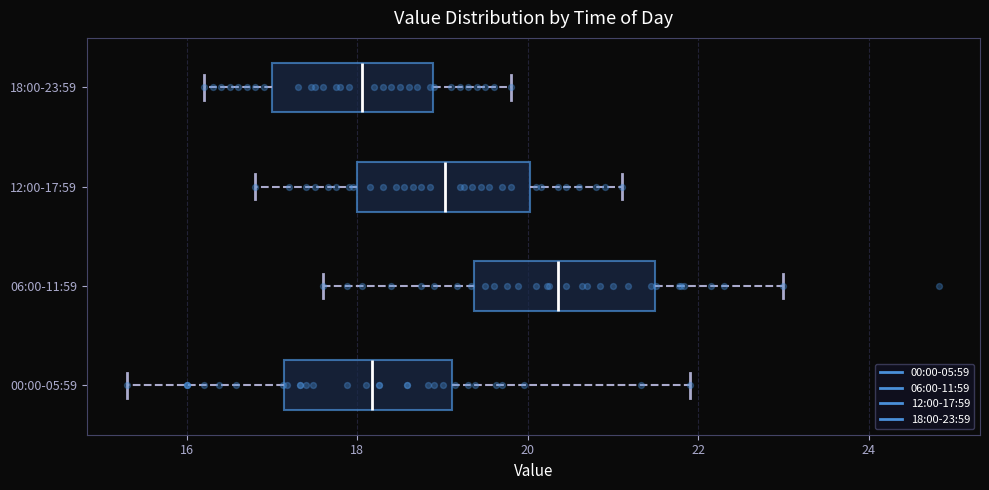

Where is the right edge of the box for 00:00-05:59 on the x-axis? The values are not printed on the chart, so give them approximately, as read against the axis.

19.2